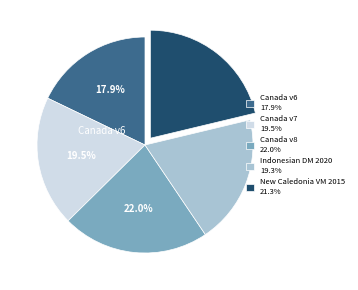

What percentage is NOT represented by Canada v8 22.0%?

78.0%